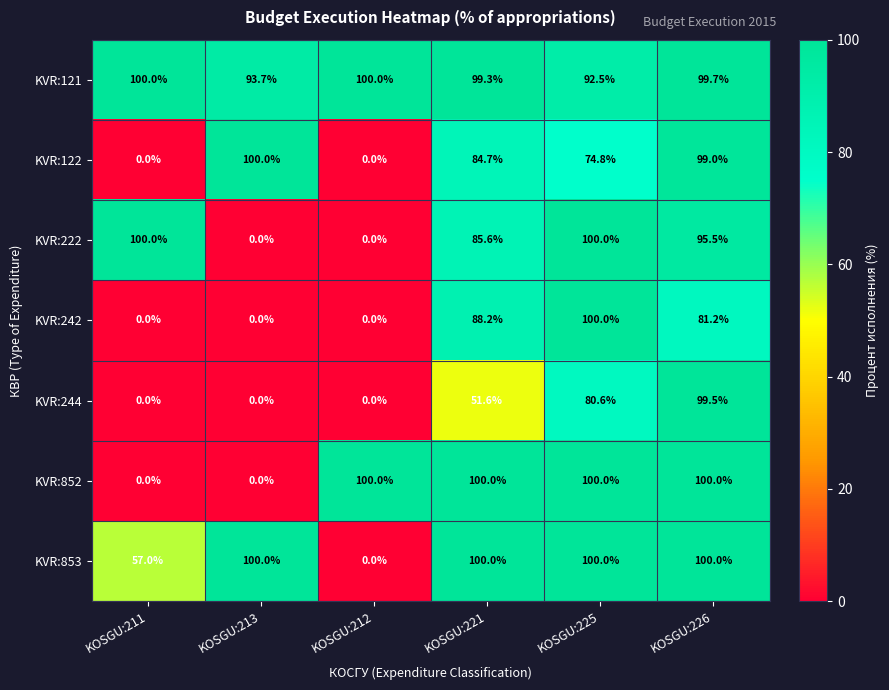

What is the total value across all series at KOSGU:225?

647.9